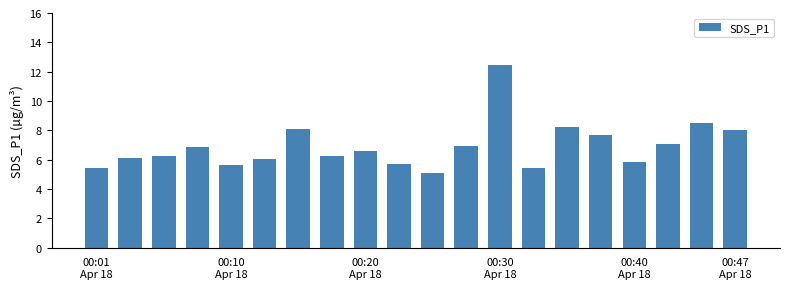

What is the difference between the second highest and minimum values?

3.4